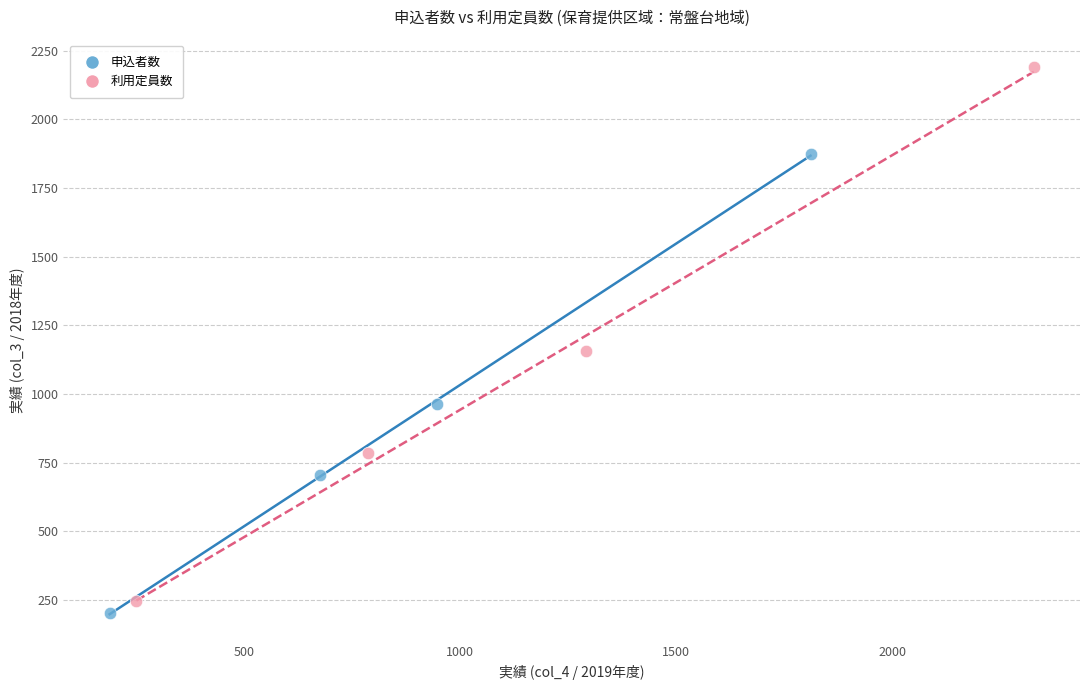

Which series contains the highest Y value?

利用定員数